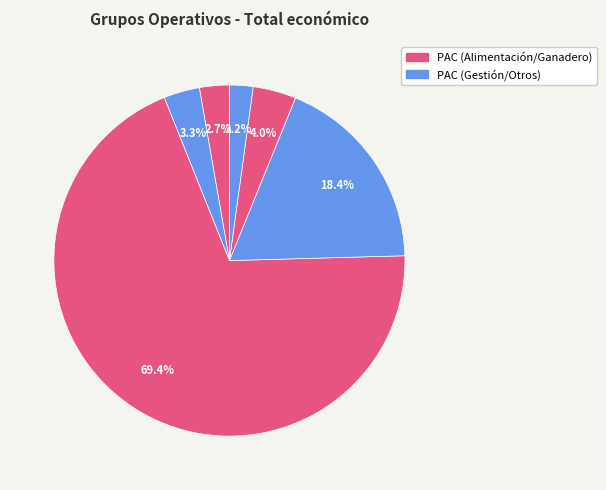

How many segments does this pie chart have?

6